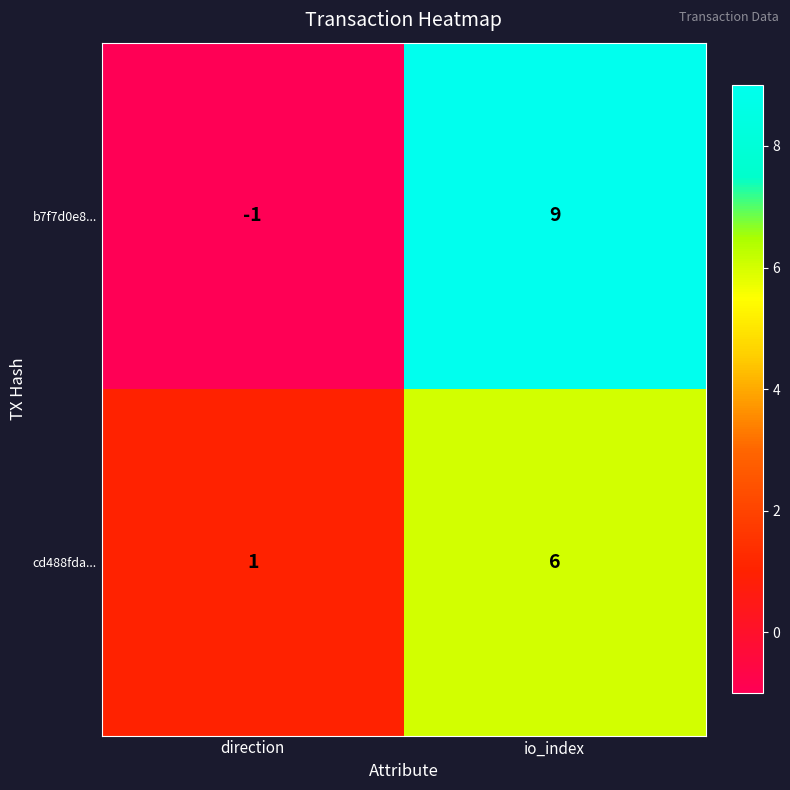

At which label is b7f7d0e8... closest to 4?

direction